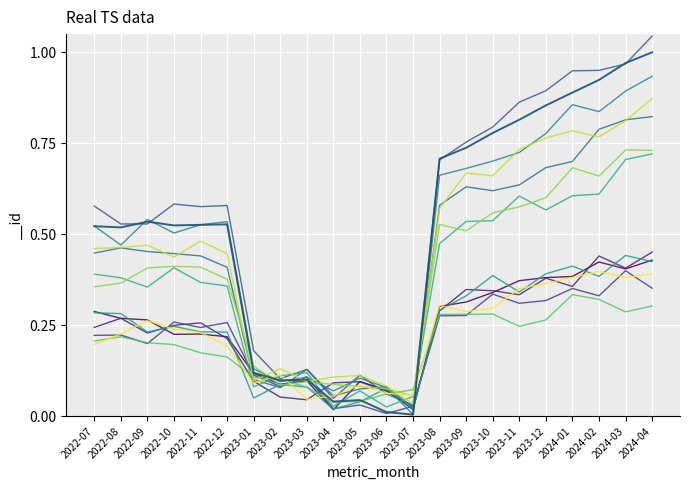

True or false: the data shows 0.7 at 2023-09.

True